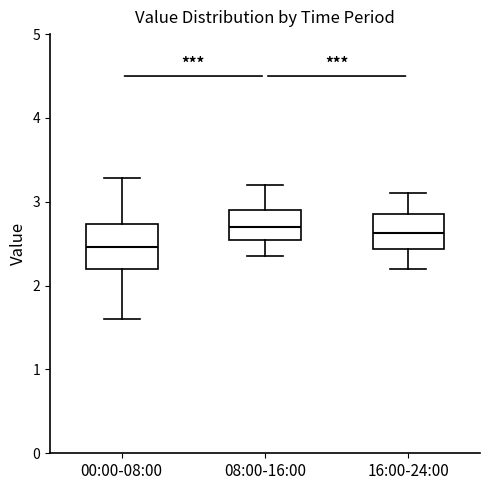

Reading left to right, read every box against the y-axis: the position of its median line, the range the box covers, and the ends of its whiskers. The values are not printed on the chart, so give them approximately, as read against the axis.

00:00-08:00: median 2.5, box 2.2 to 2.7, whiskers 1.6 to 3.3
08:00-16:00: median 2.7, box 2.6 to 2.9, whiskers 2.4 to 3.2
16:00-24:00: median 2.6, box 2.4 to 2.9, whiskers 2.2 to 3.1